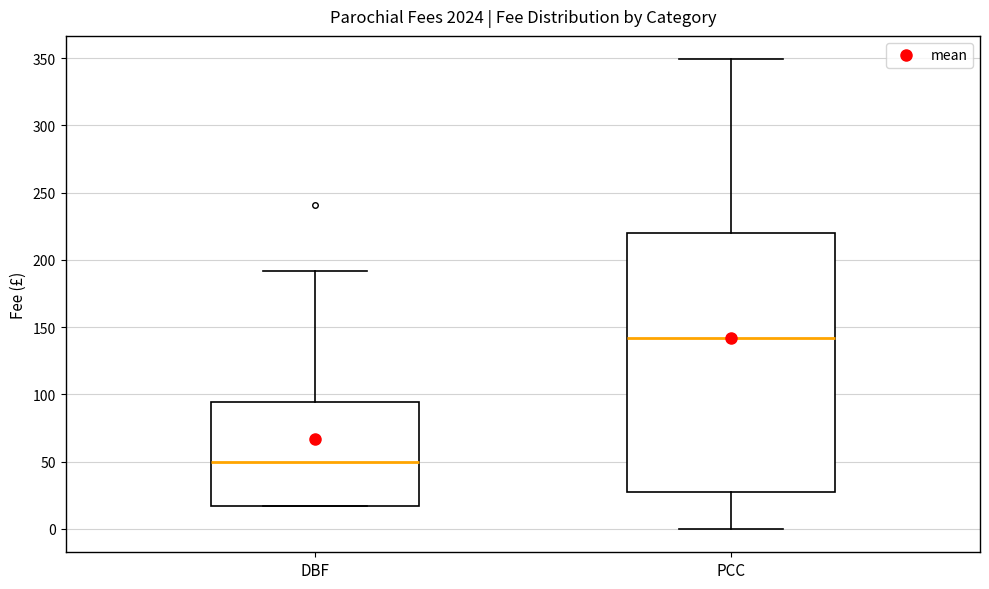

Which box is the tallest, from its lower edge to its upper edge?

PCC